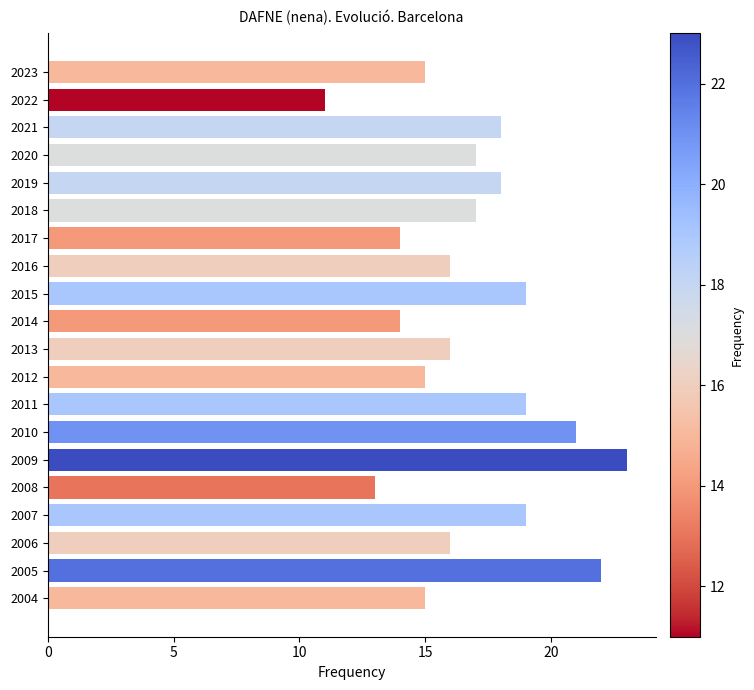

True or false: the data shows 16 at 2016.

True